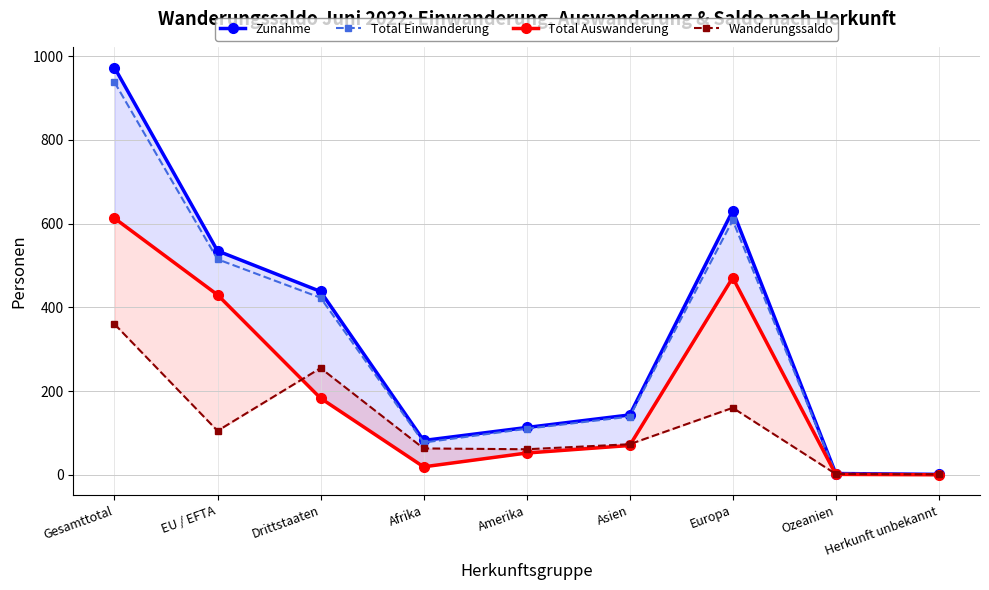

How many data points in Total Auswanderung are less than 70?

4